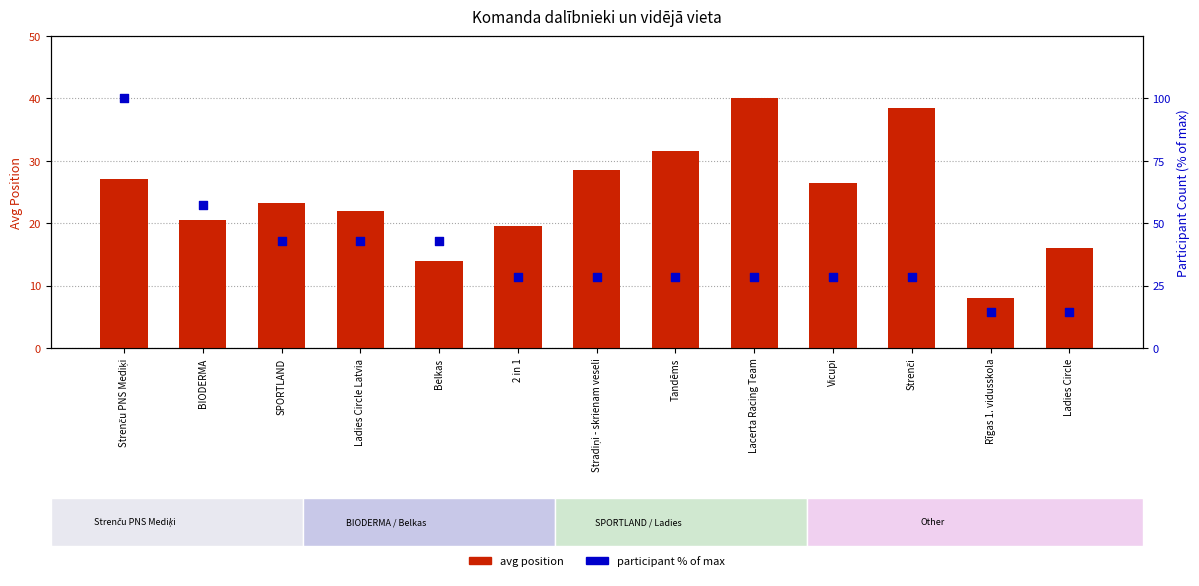

Which series has the largest total across all categories?

participant % of max